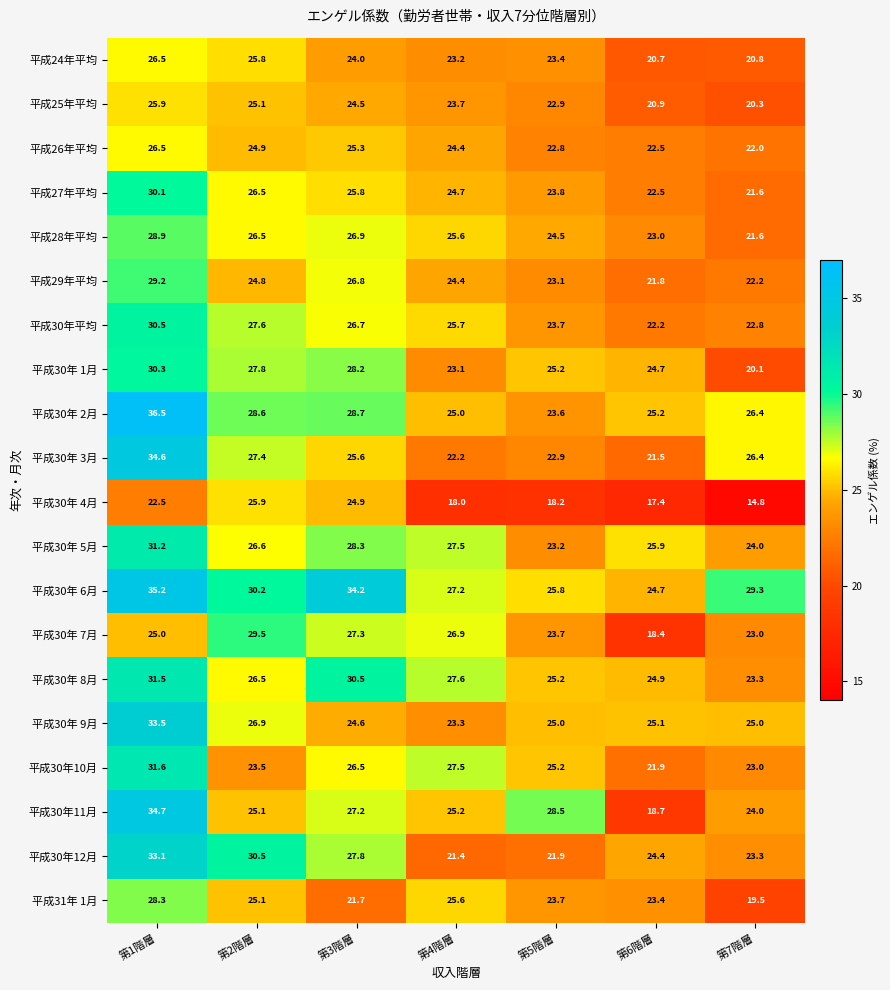

The value of 平成30年10月 at 第1階層 is 15.4. True or false?

False